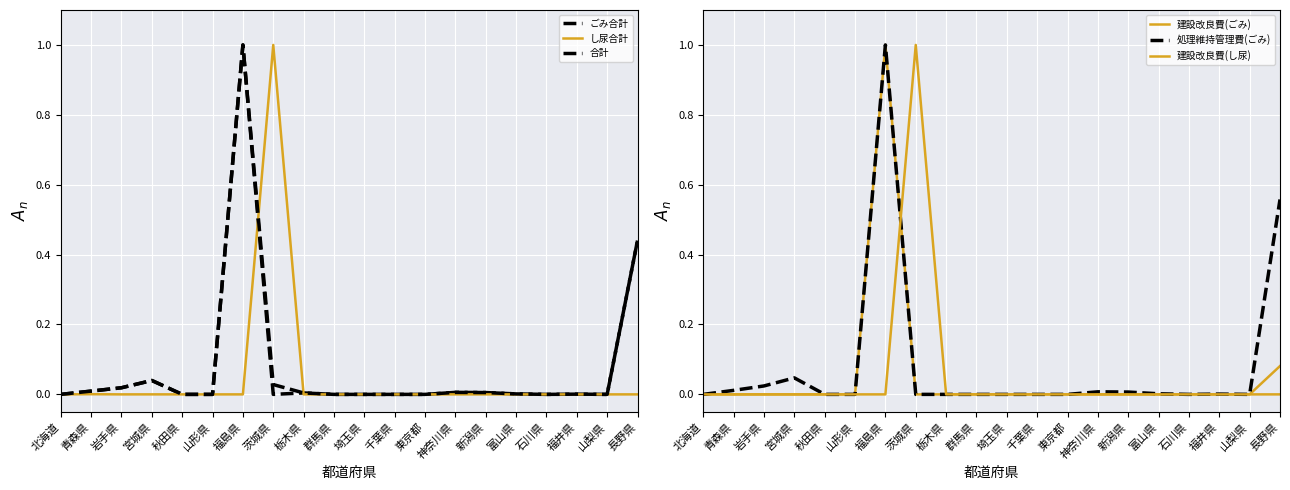

Is it true that 合計 equals -0.6 at 埼玉県?

False